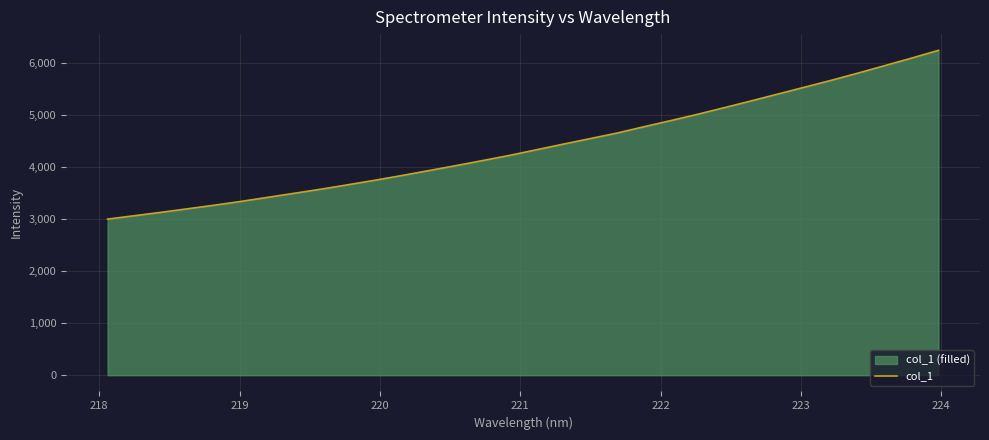

What is the value of the 31st point from the left?

6099.8